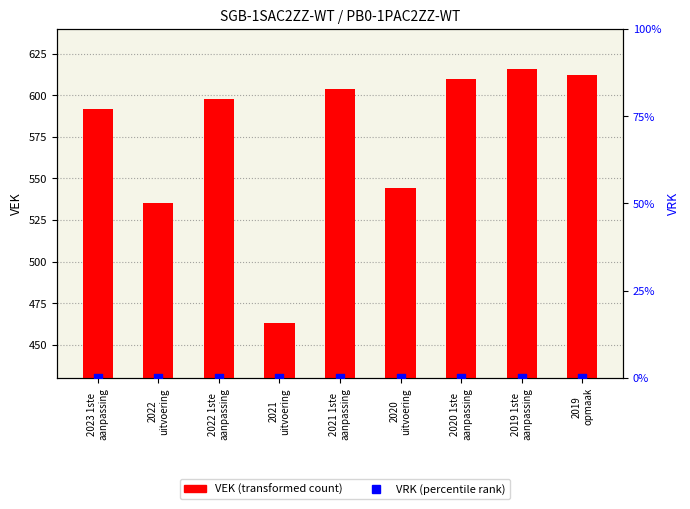

Which series has the widest spread of Y values?

VEK